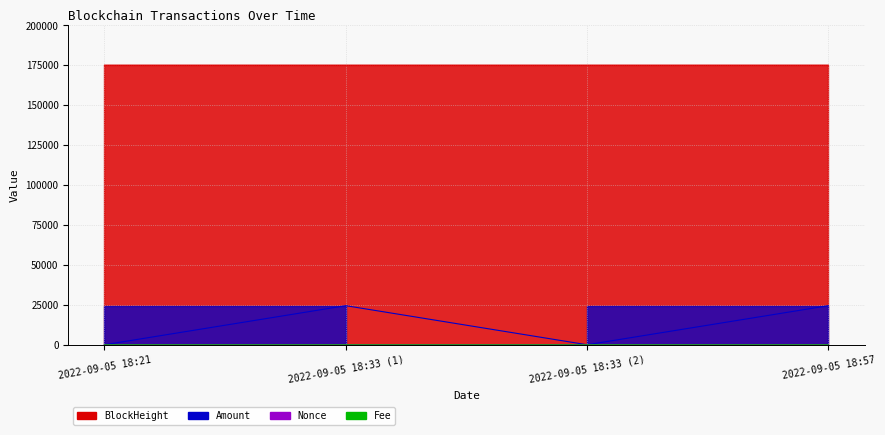

What is the average value of the Nonce series?

1.5